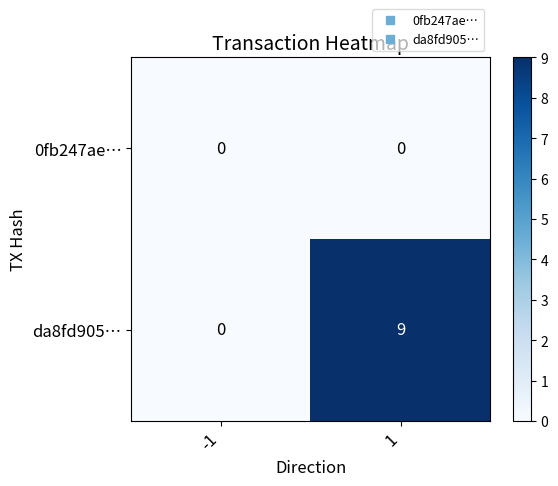

Which series has the largest range (max minus min)?

da8fd905…